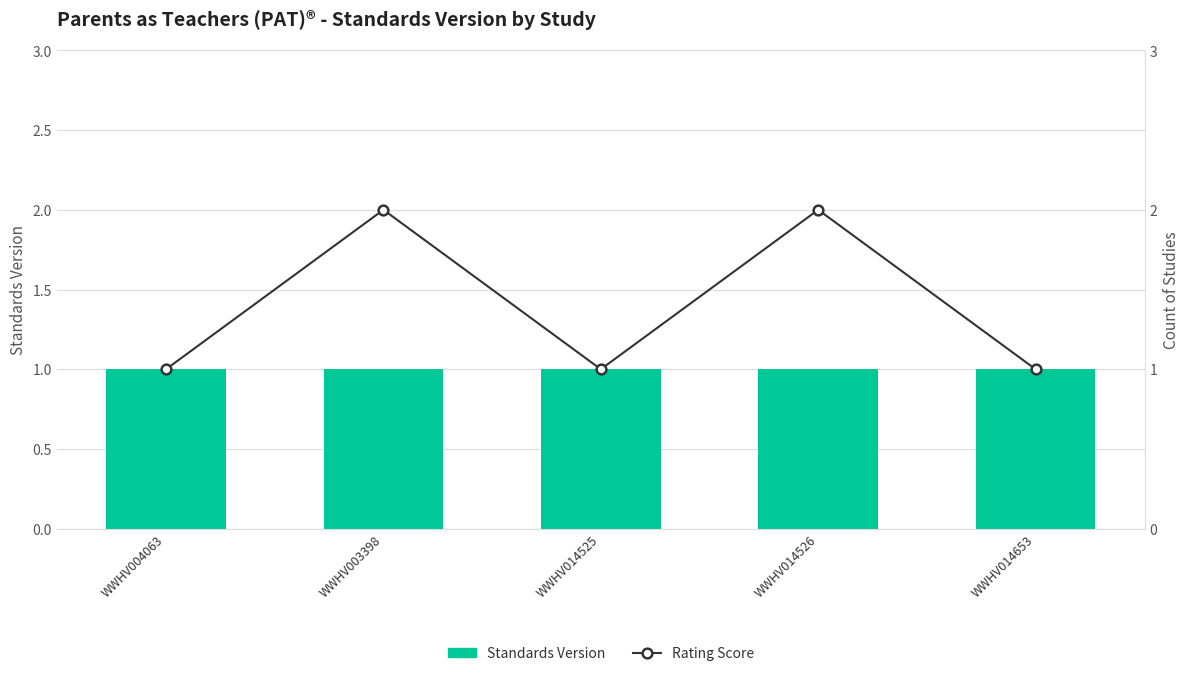

Rank the series at WWHV003398 from lowest to highest value.

Standards Version, Rating Score